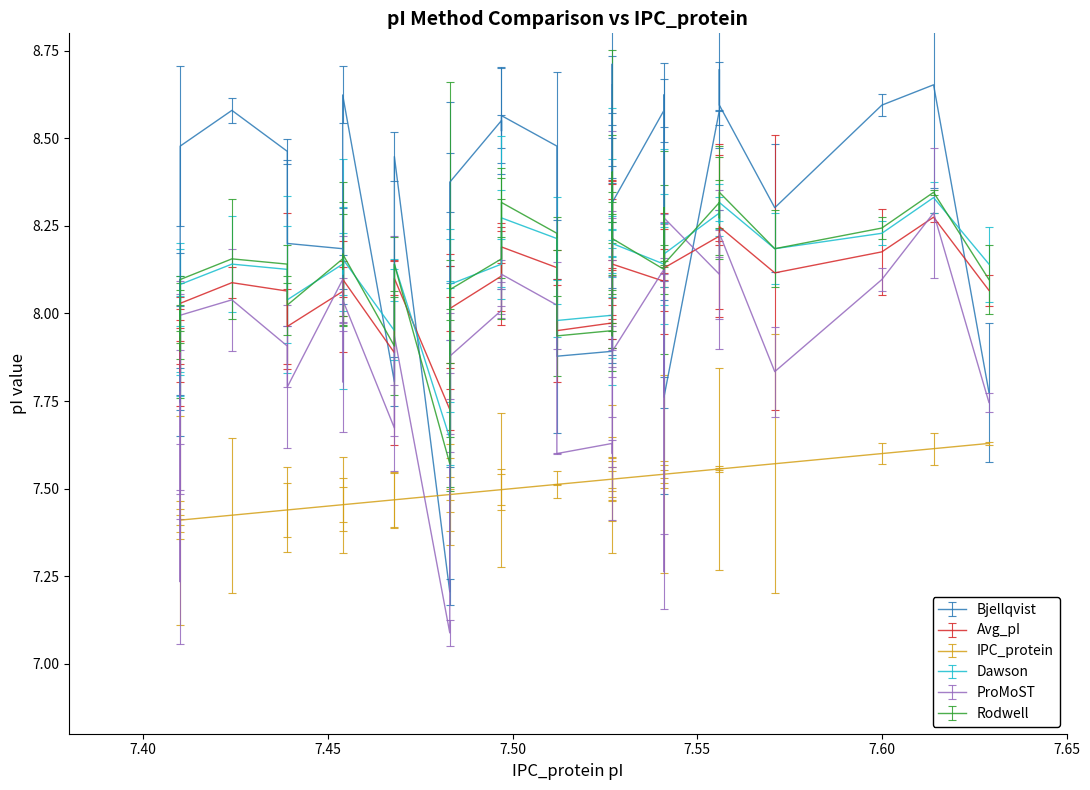

List the series in order of their peak value, lowest first.

IPC_protein, Avg_pI, ProMoST, Dawson, Rodwell, Bjellqvist